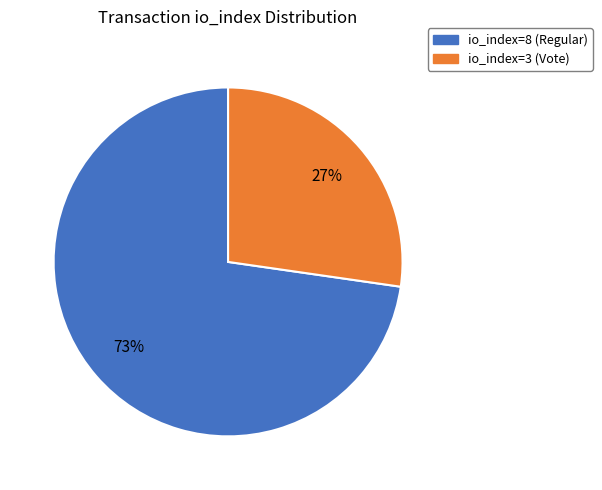

Does io_index=3 (Vote) represent more than half of the total?

No